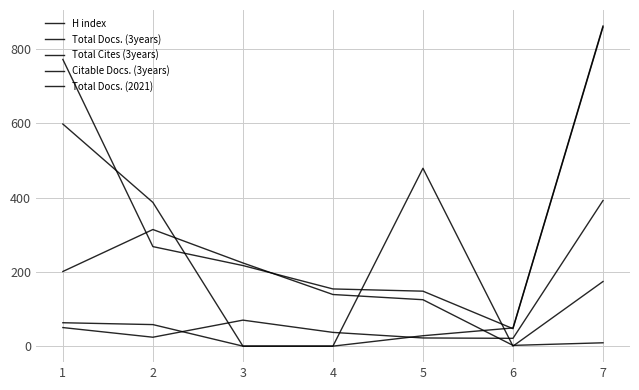

Is this an area chart (filled region under the line)?

No